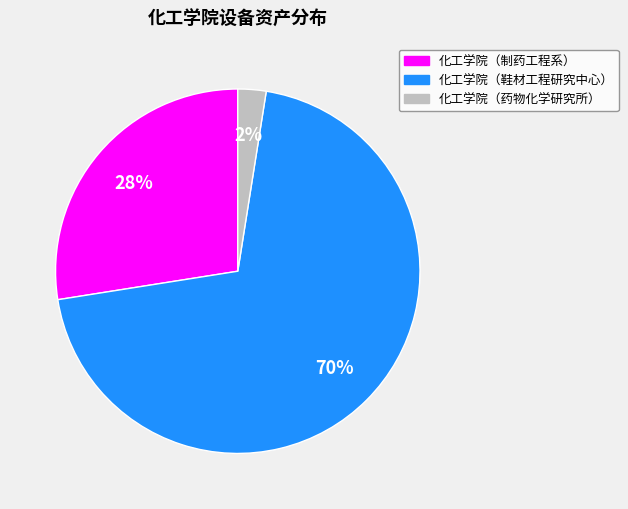

Does 化工学院（药物化学研究所） represent more than half of the total?

No